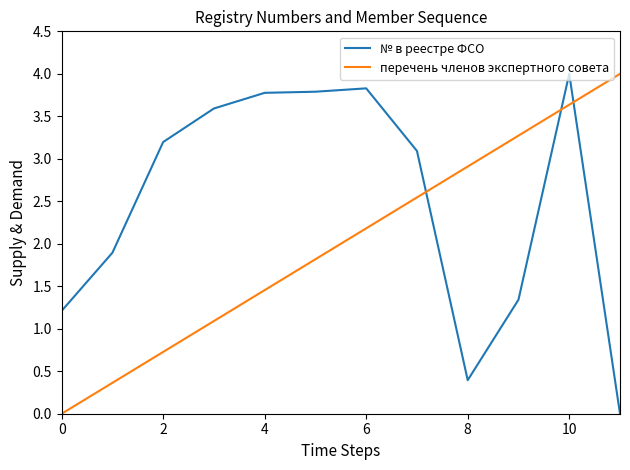

How many intersections are there between перечень членов экспертного совета and № в реестре ФСО?

3